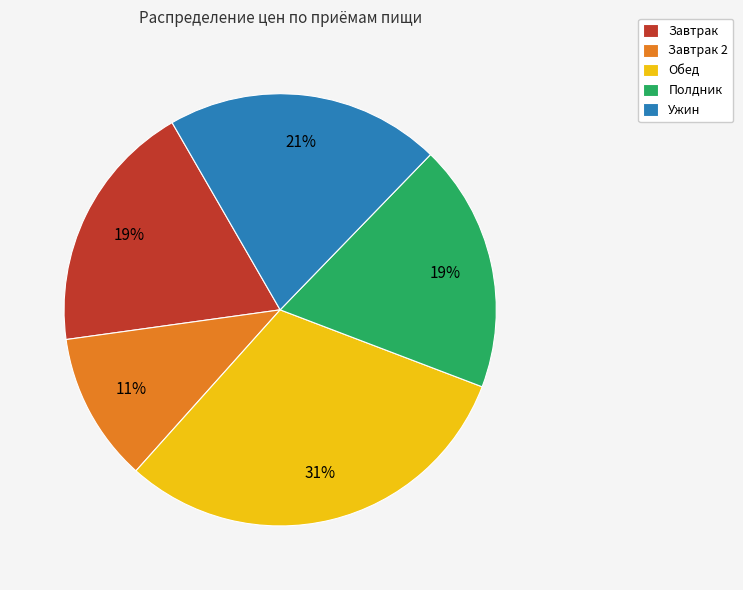

To the nearest percent, what is the difference between the Обед and Полдник slice percentages?

12%